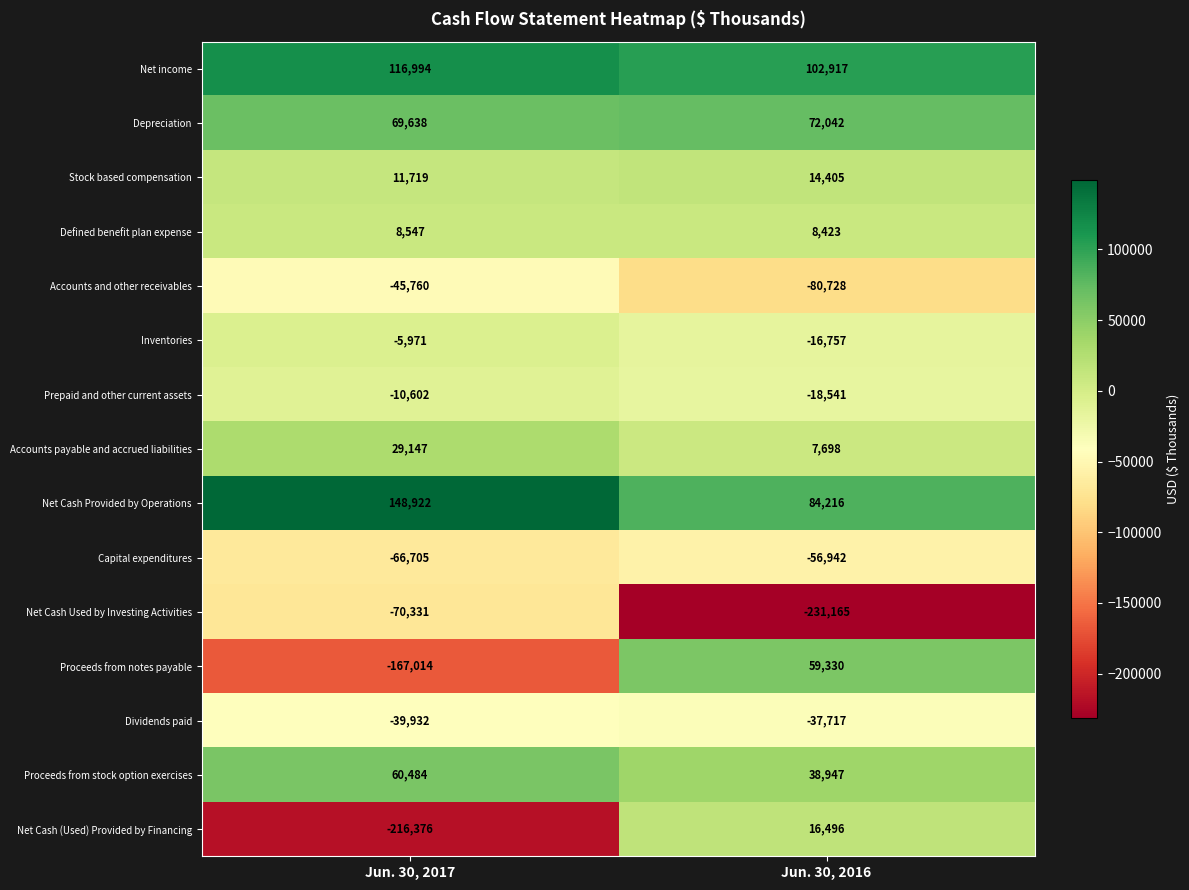

What value does the Net Cash (Used) Provided by Financing series have at Jun. 30, 2017, to the nearest 10?

-216380